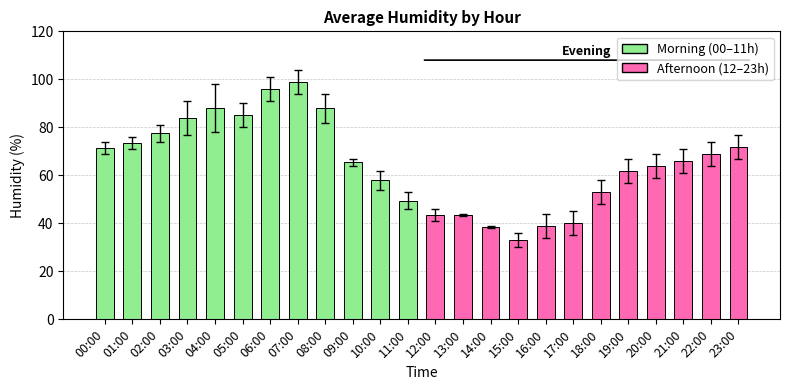

What is the label of the 17th bar from the left?

16:00